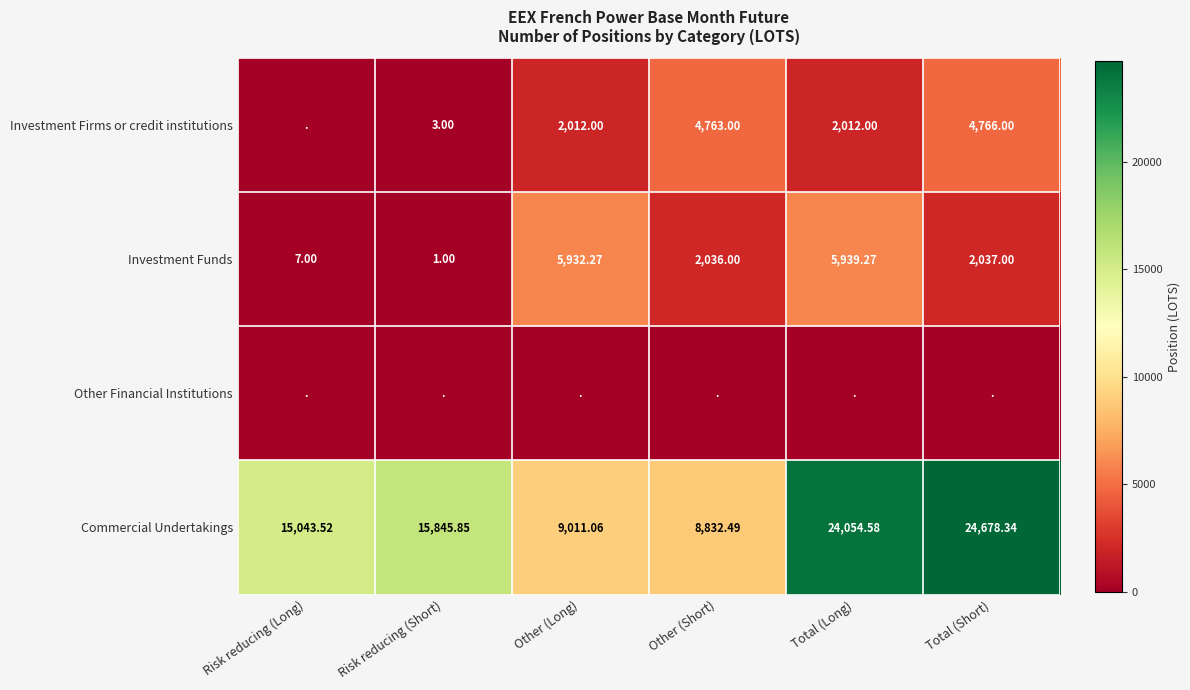

At how many categories does at least one series exceed 3836?

6